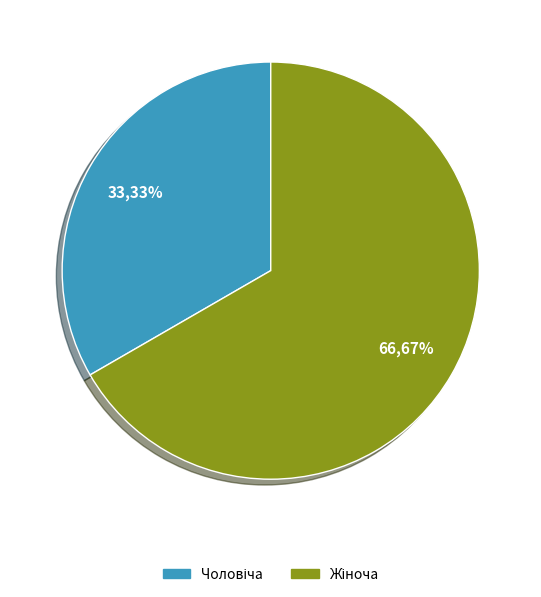

To the nearest percent, what is the average slice percentage?

50%